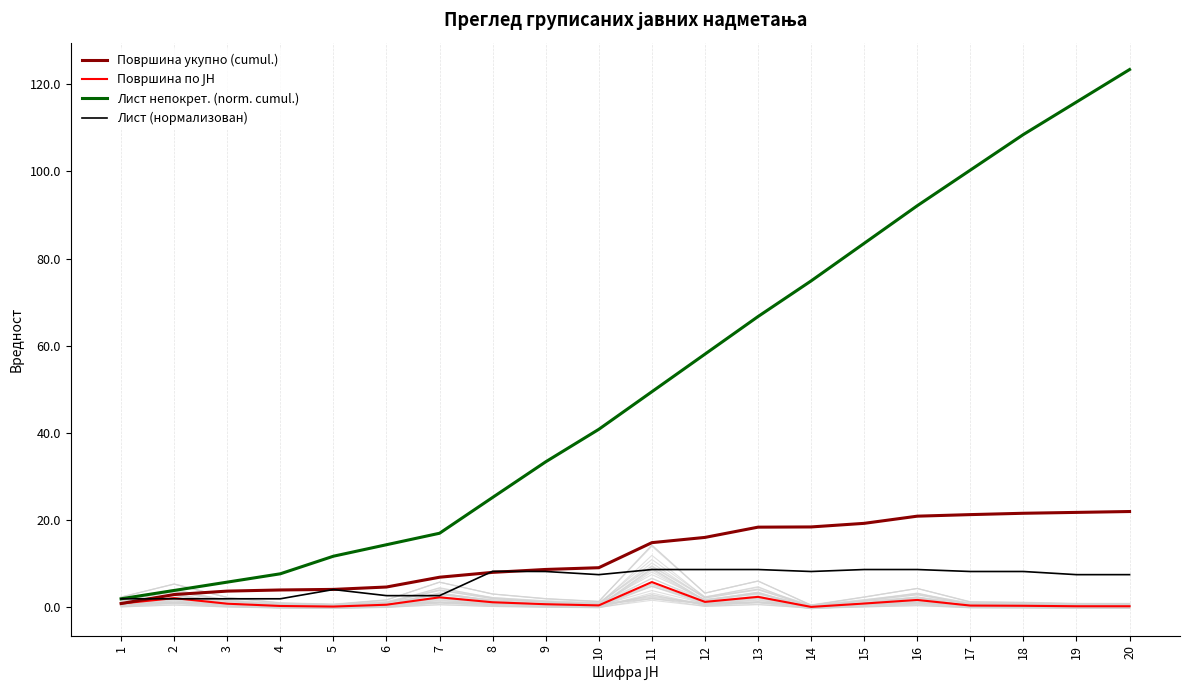

True or false: Лист (нормализован) has a value of 8.6 at 12.

True